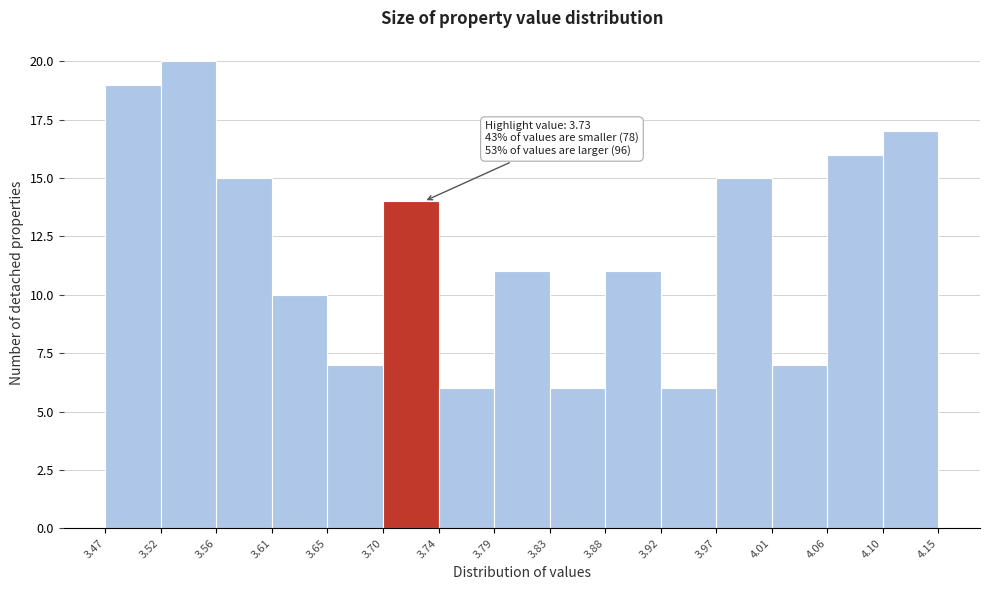

Which range on the x-axis has the tallest bar?

3.52 to 3.56